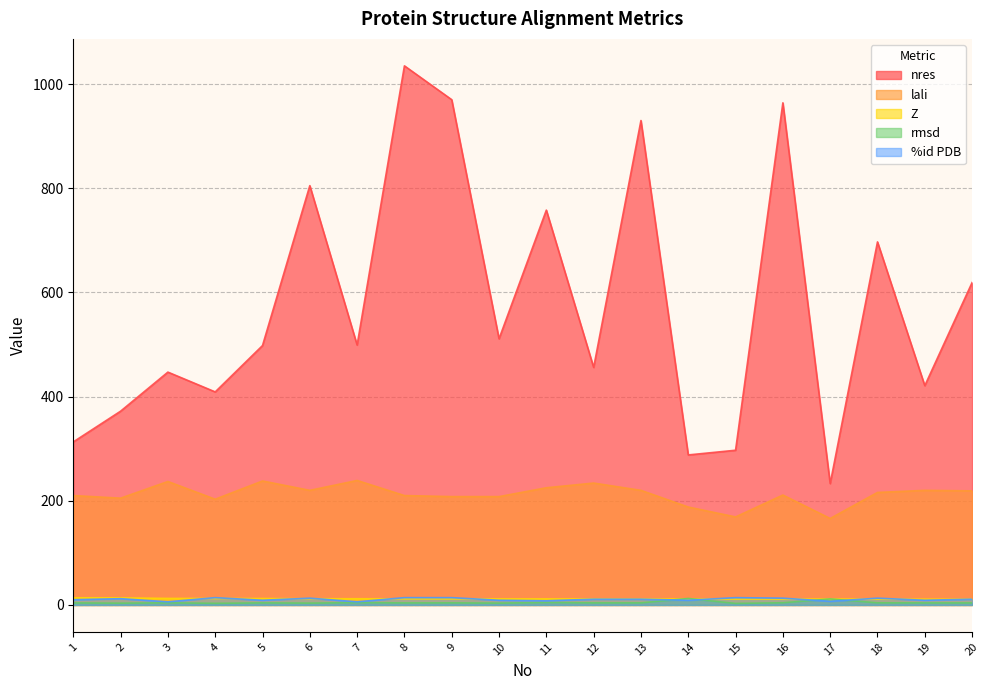

Which series has the largest total across all categories?

nres